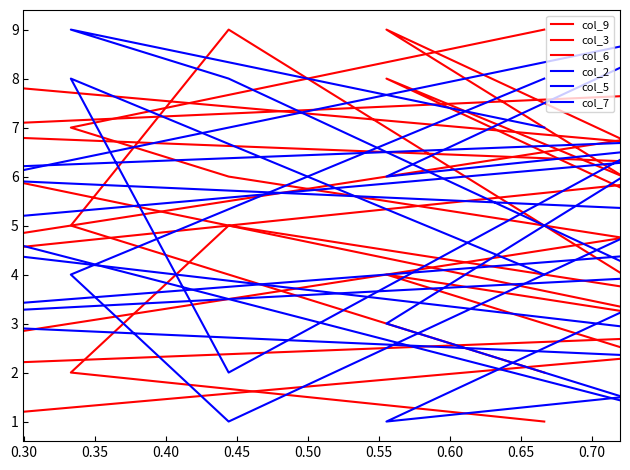

The col_3 series shows 10 at 0.45. True or false?

False